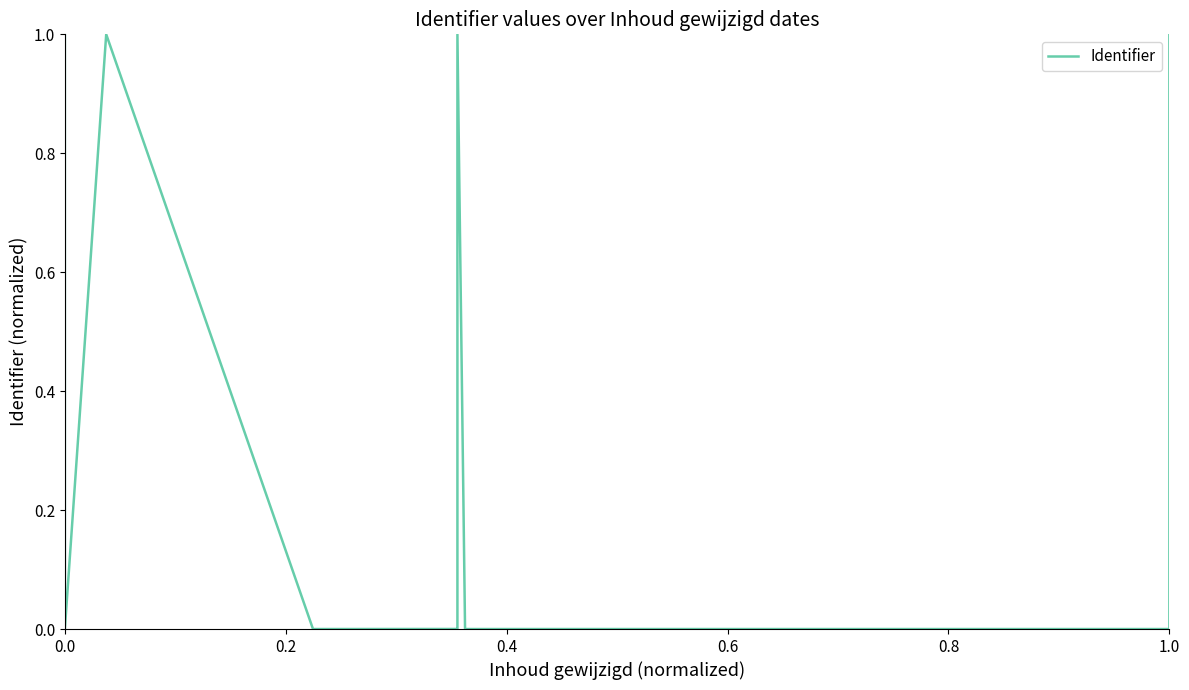

Is it true that the value at 0.0 is 1.5?

False